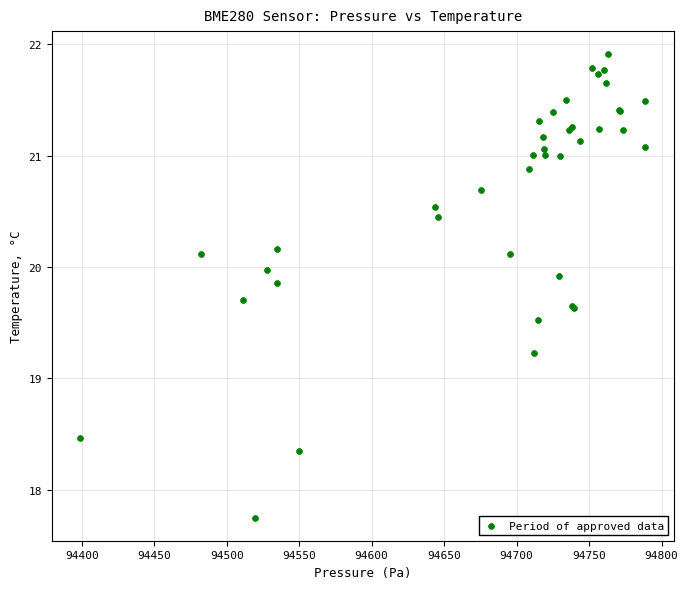

What Y value in the scatter plot is closest to 19?

19.2